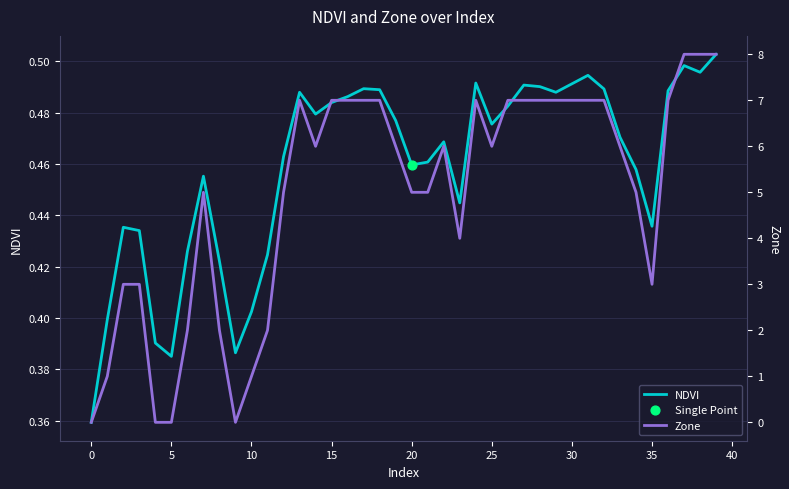

Is the value of Zone at 36 greater than the value of NDVI at 31?

Yes